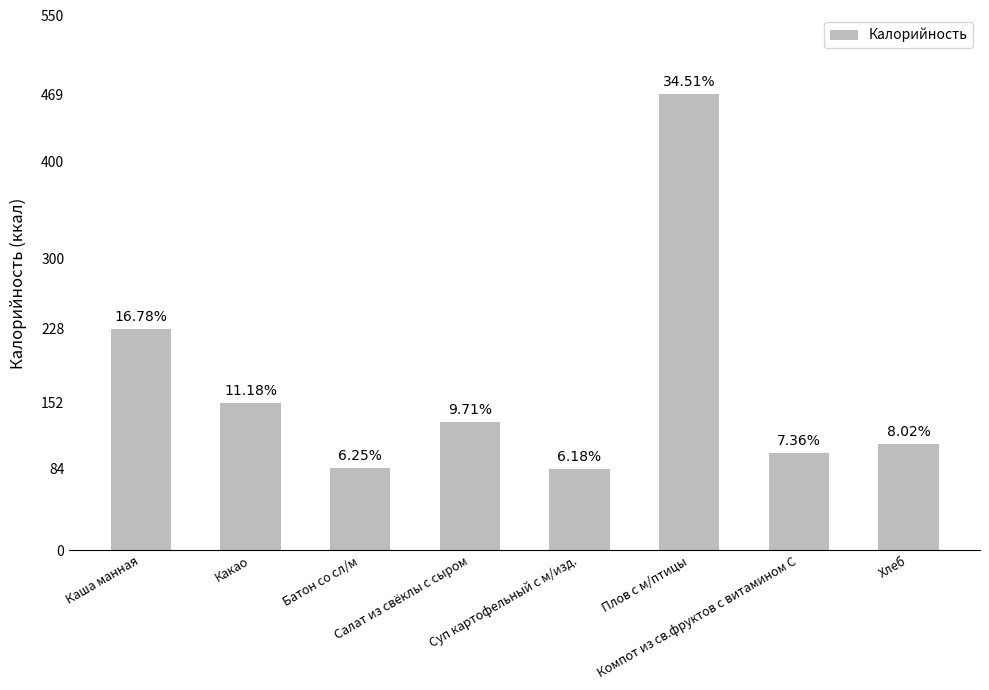

Which label corresponds to the smallest value in the chart?

Суп картофельный с м/изд.